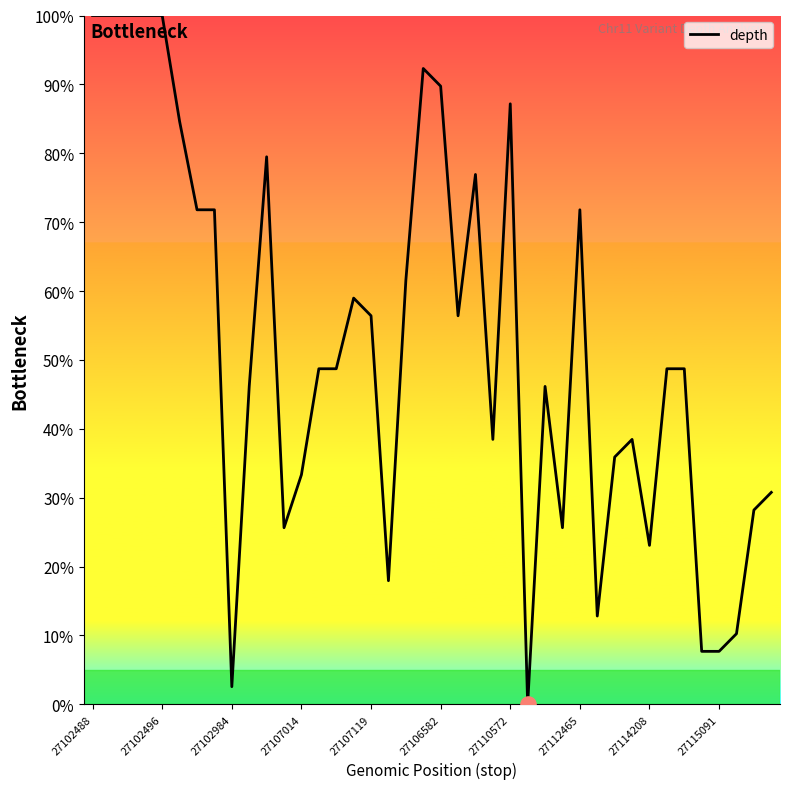

Is this an area chart (filled region under the line)?

No